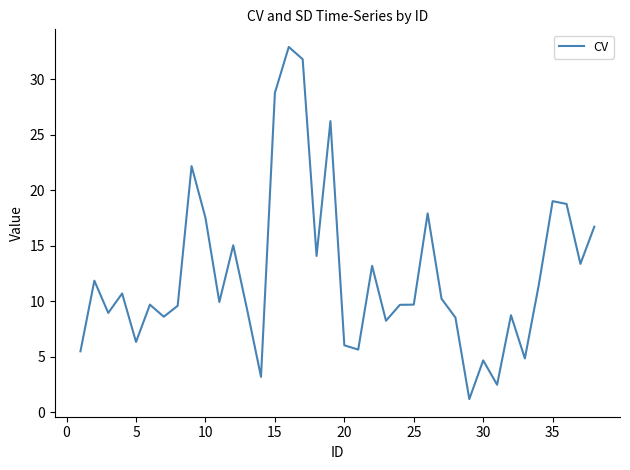

What is the greatest value displayed?

32.9